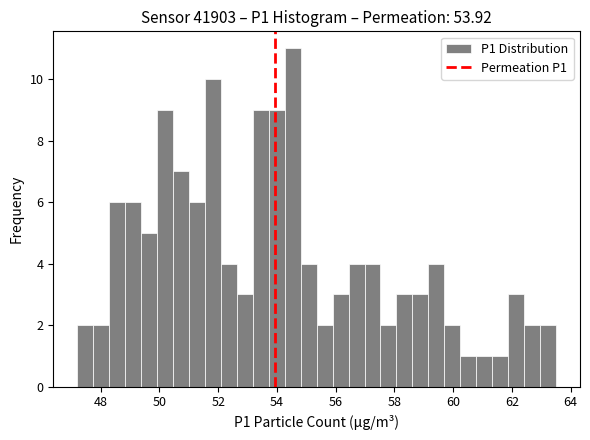

Around what value on the x-axis is the tallest bar? Give the approximate position of its centre, as read against the axis.

54.6